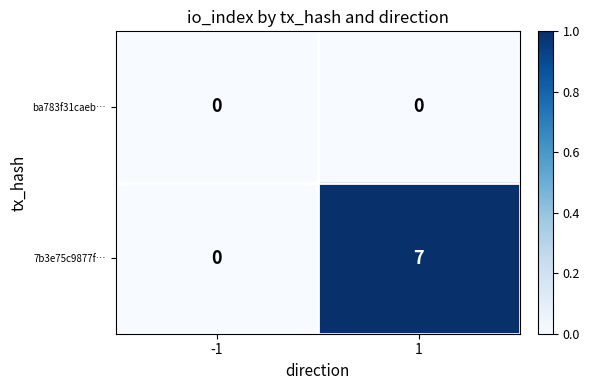

Which series changed the most between -1 and 1?

7b3e75c9877f…